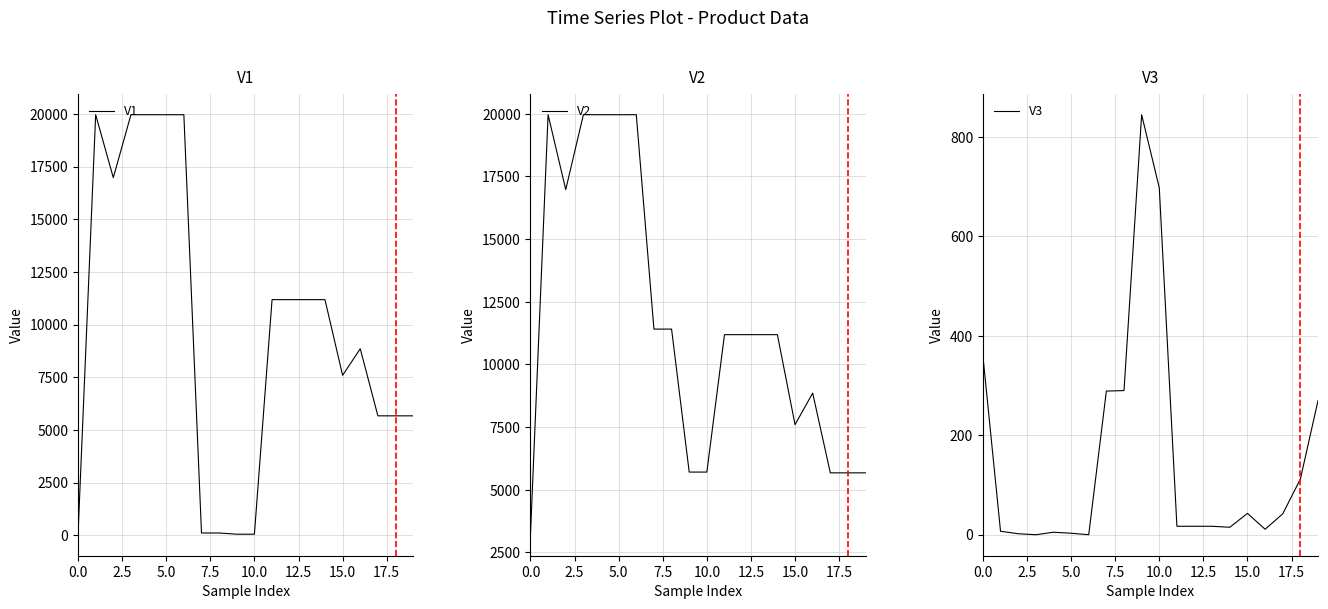

How many interior local valleys does the V1 series have?

2